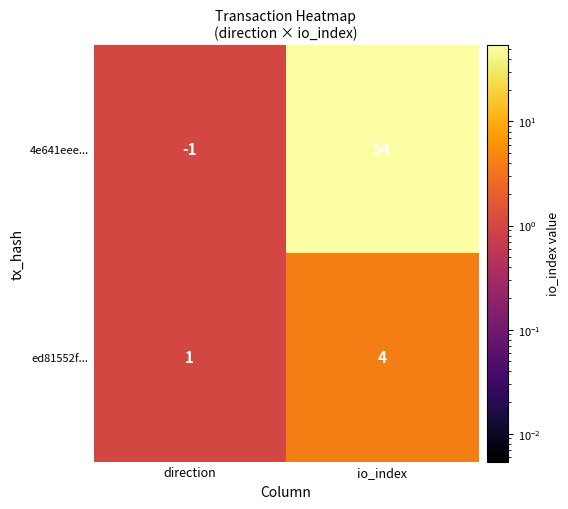

At which category is the sum across all series the highest?

io_index